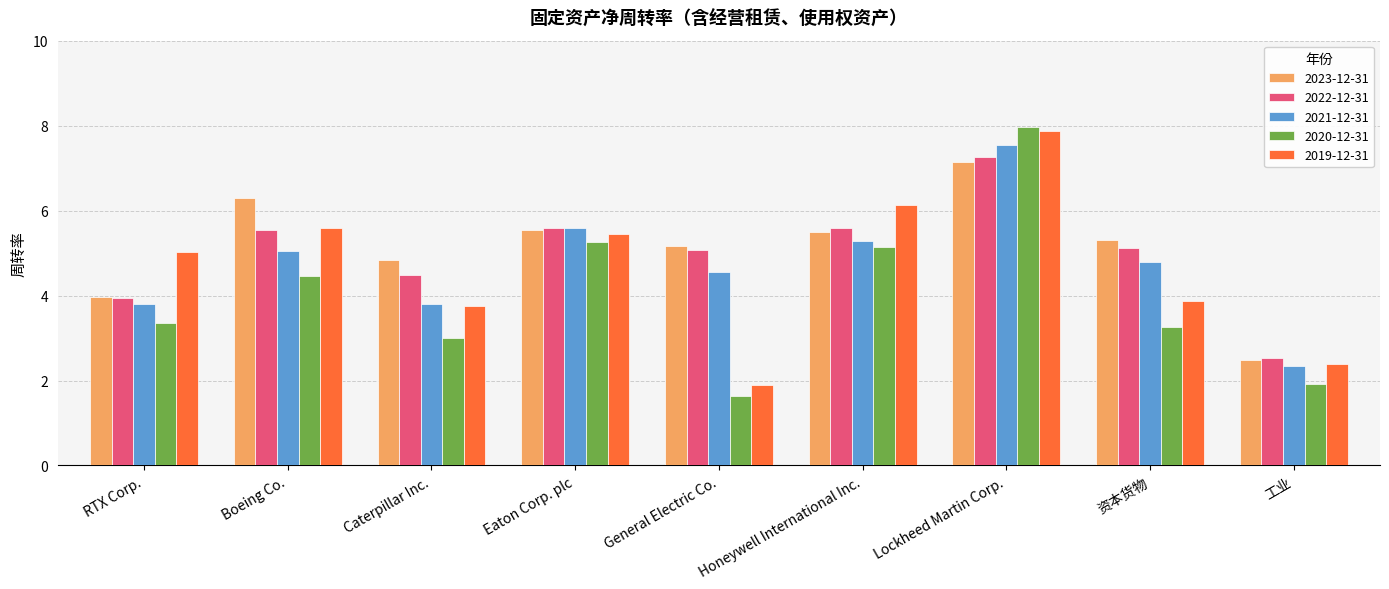

What value does the 2021-12-31 series have at Caterpillar Inc.?

3.8